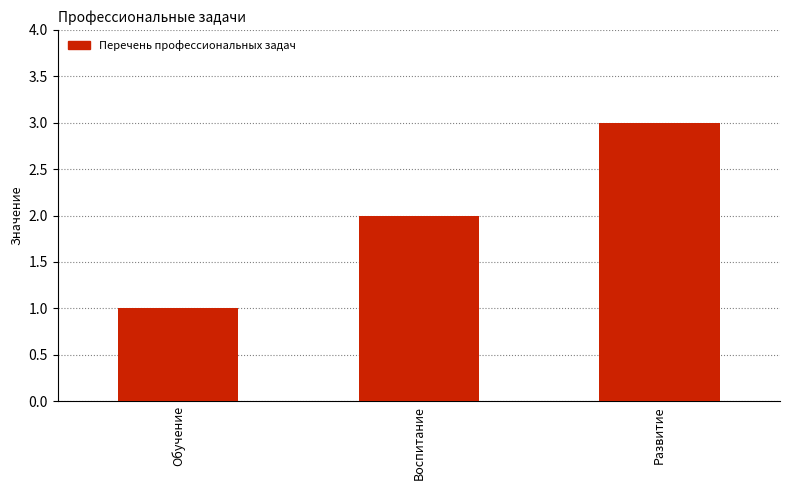

What is the label of the 1st bar from the right?

Развитие